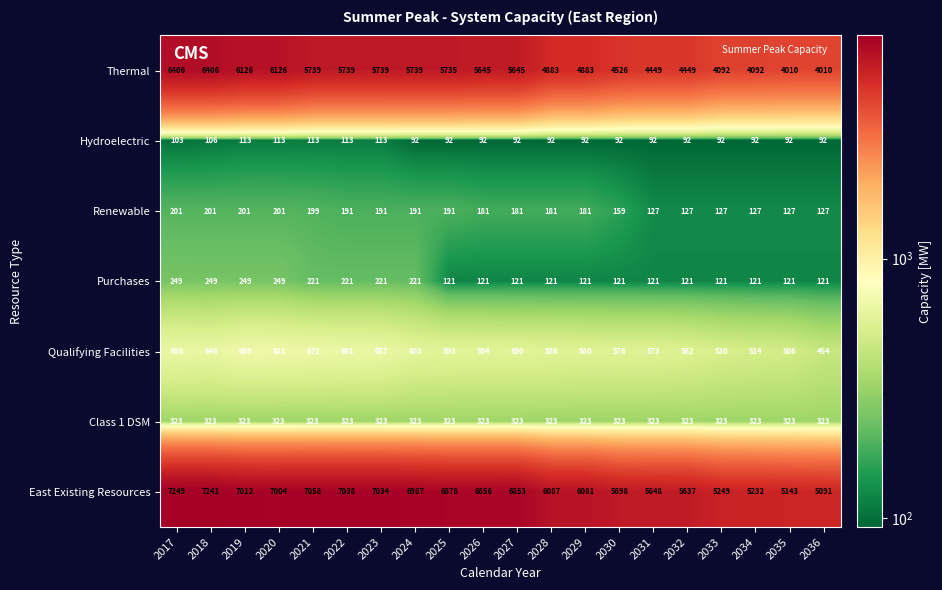

Which series has the widest spread of values?

Thermal